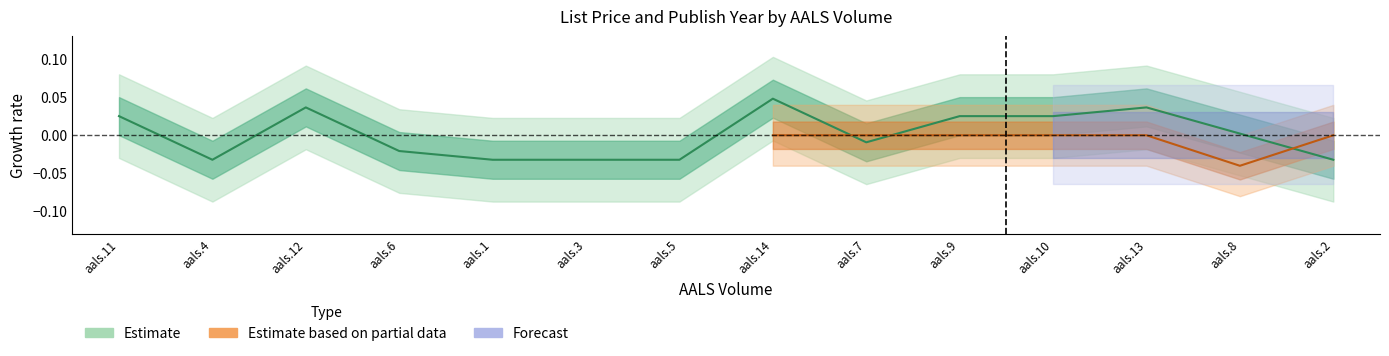

What is the label of the 14th point from the right?

aals.11